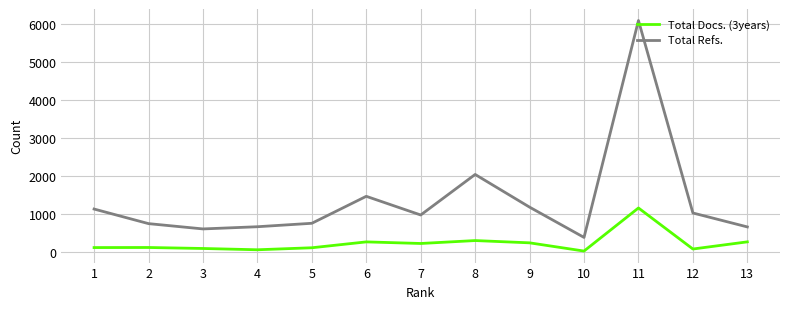

List the series in order of their overall mean, highest first.

Total Refs., Total Docs. (3years)